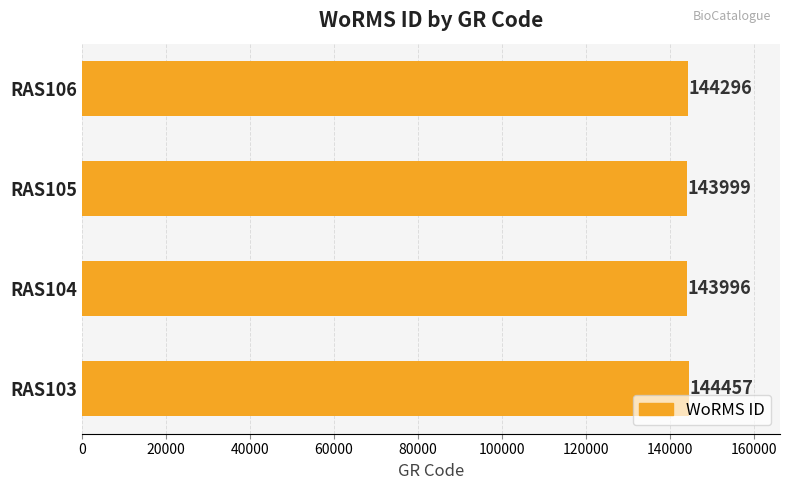

Reading top to bottom, transcribe all the data shown in this chart.

144296	143999	143996	144457